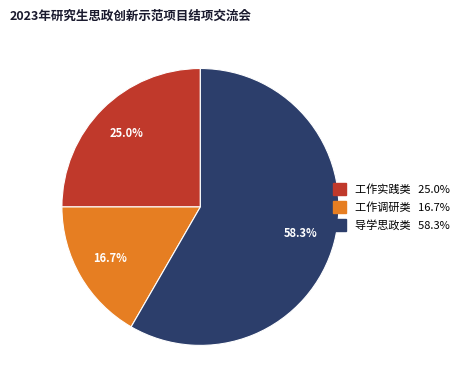

What is the largest slice in the pie chart?

导学思政类